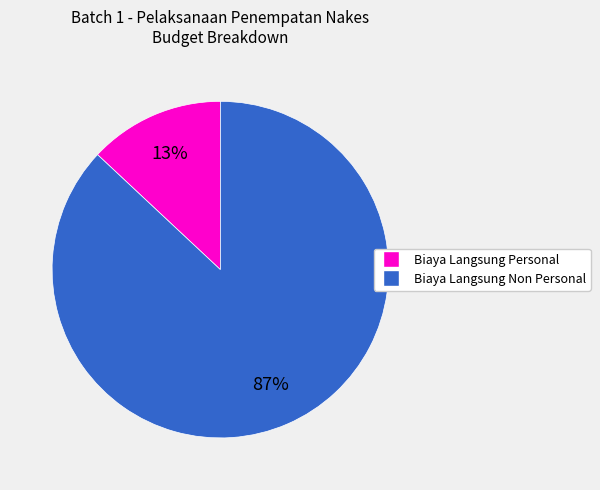

Is there any slice that represents more than half of the pie?

Yes